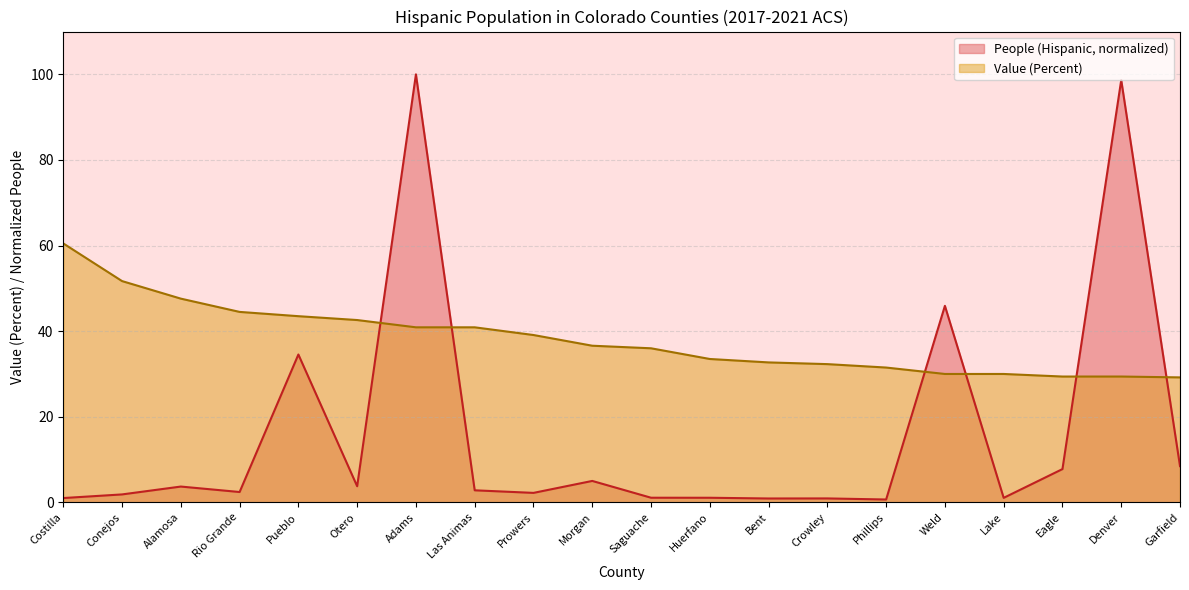

True or false: People (Hispanic) and Value (Percent) cross at least once.

True